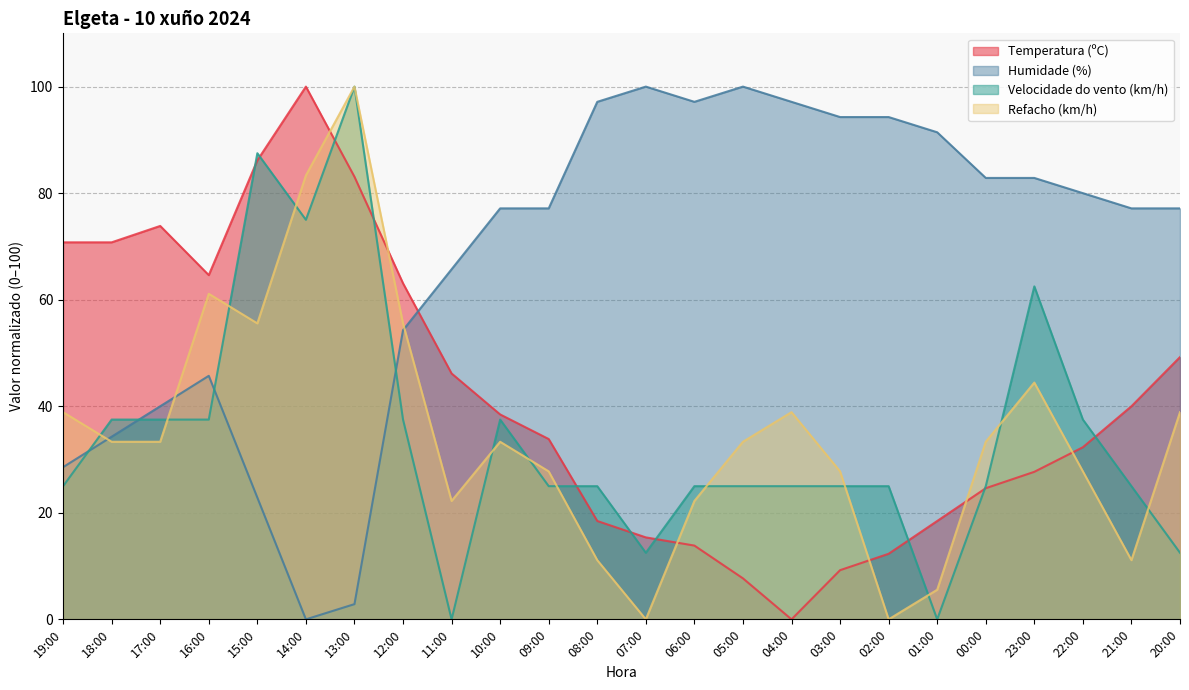

Which series has the largest total across all categories?

Humidade (%)